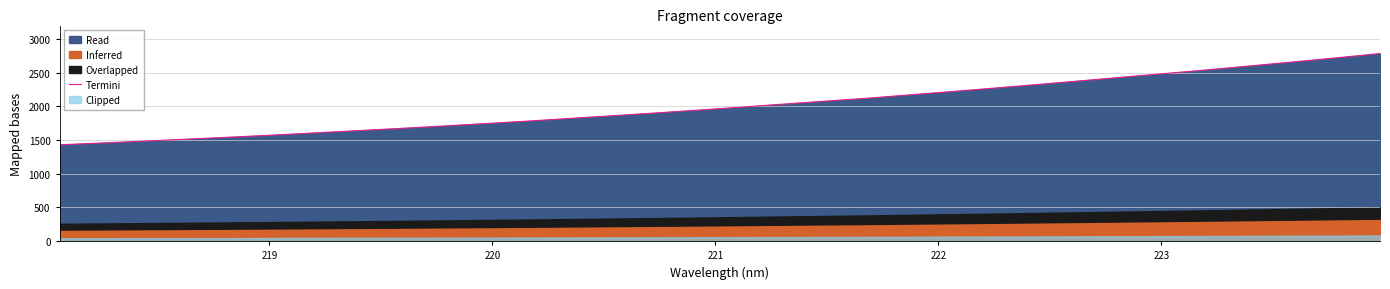

What is the maximum value for Termini?

2784.8